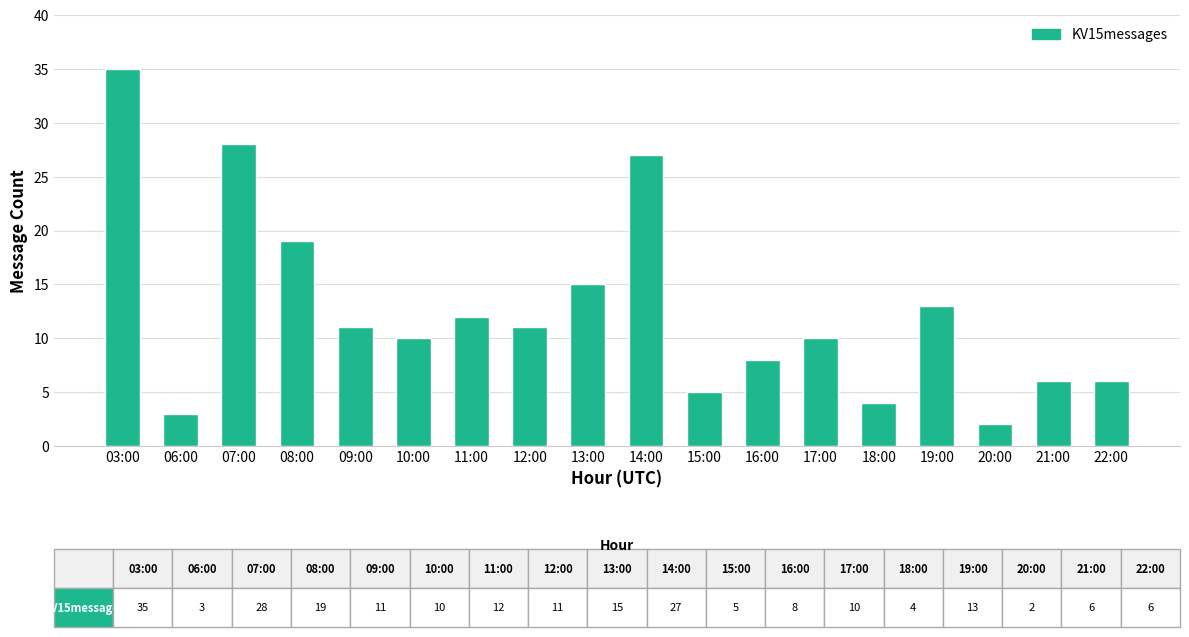

What is the label of the 1st bar from the right?

22:00